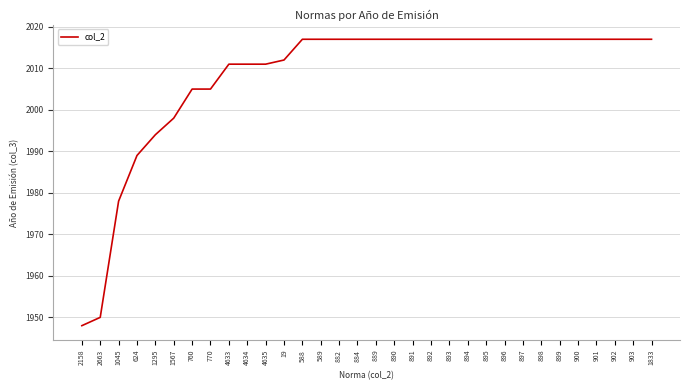

Read the value at 589, to the nearest 10.

2020